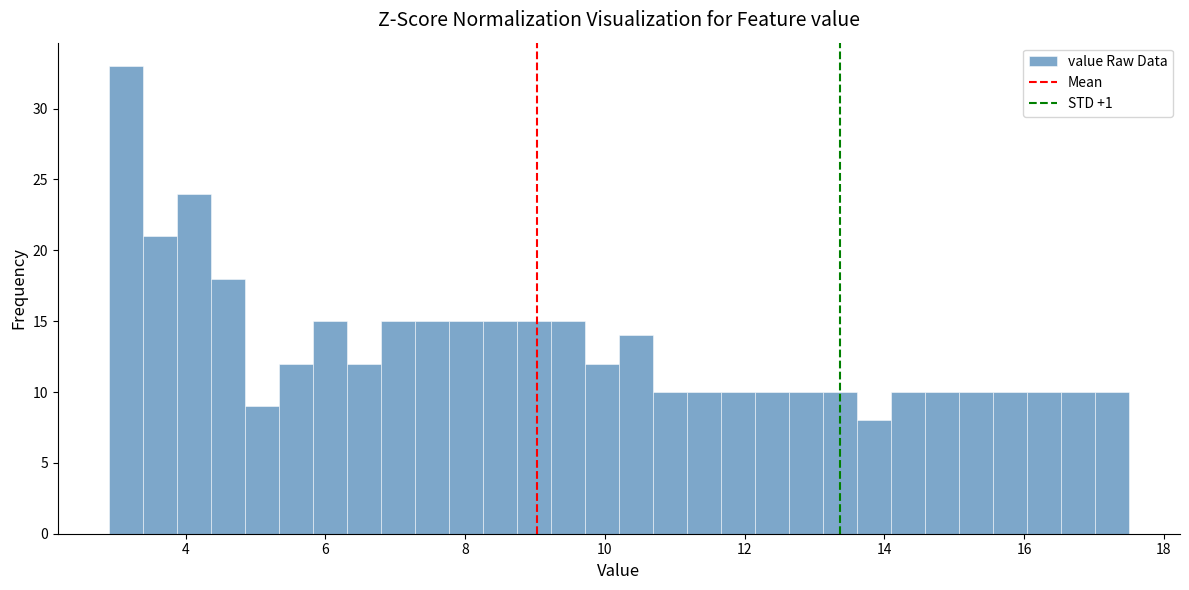

Read against the x-axis, roughly where is the centre of the tallest bar?

3.2